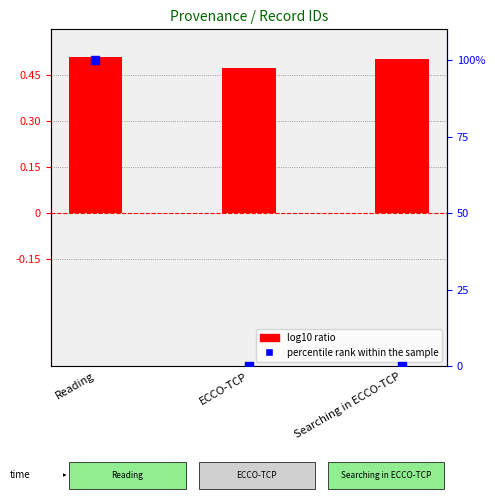

Which series reaches the minimum Y coordinate?

percentile rank within the sample